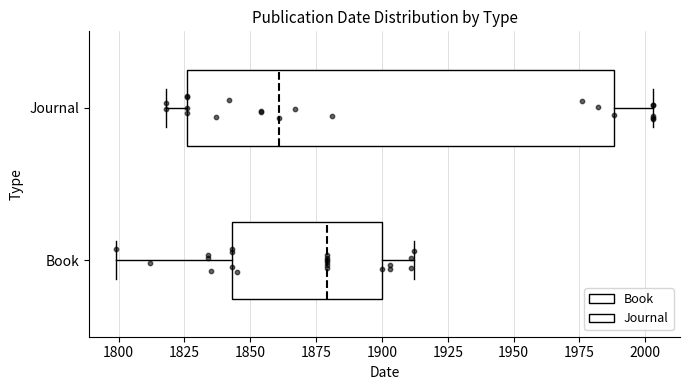

Which box has the furthest to the right median line?

Book